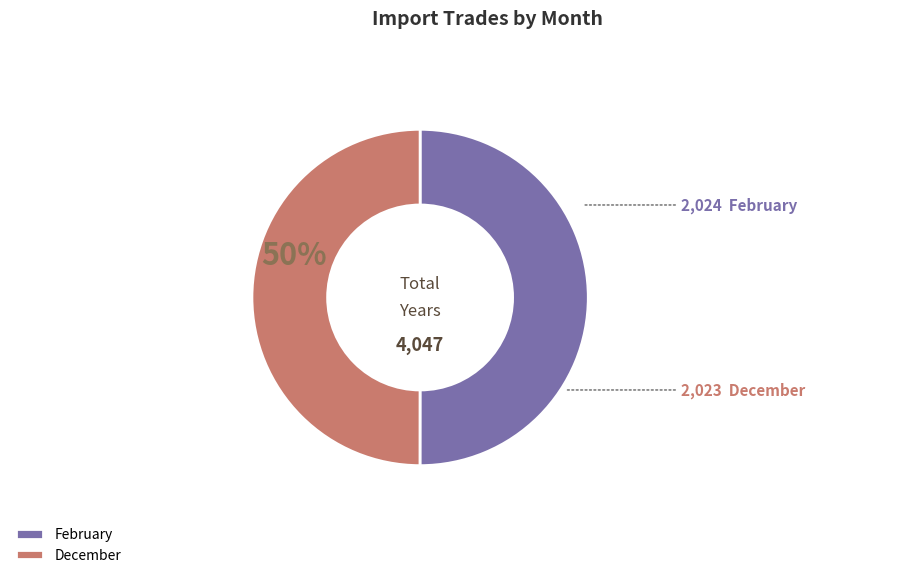

What is the ratio of the value at February to the value at December?

1.0